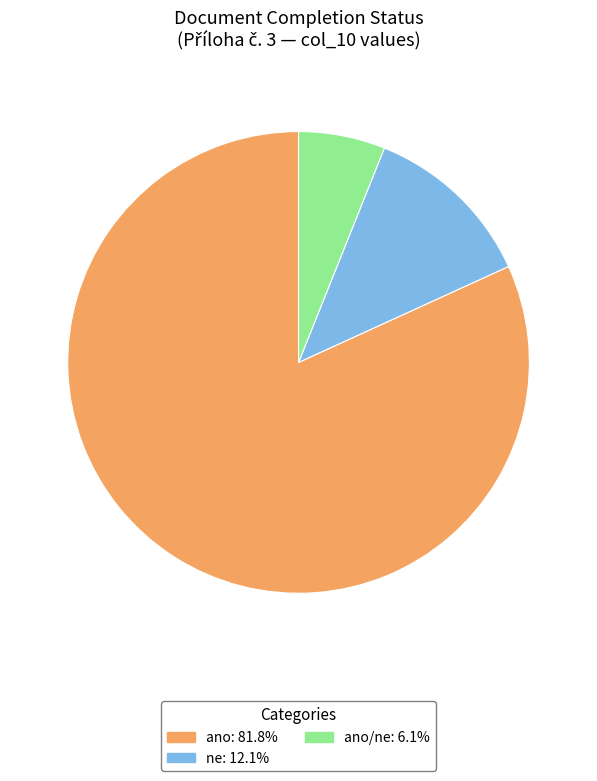

What is the ratio of the value at ne: 12.1% to the value at ano/ne: 6.1%?

2.0